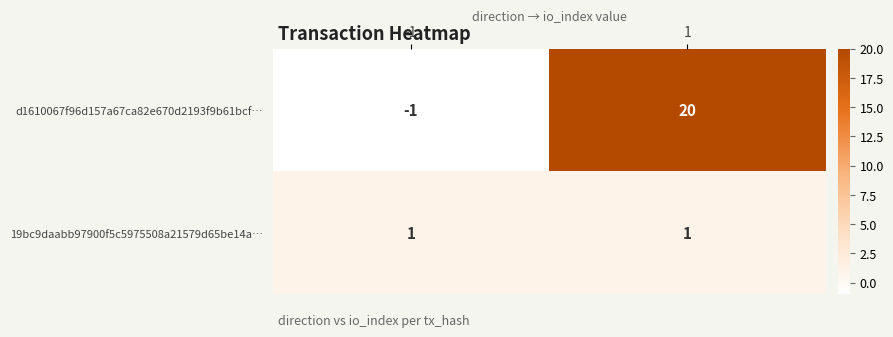

What is the maximum value shown in the chart?

20